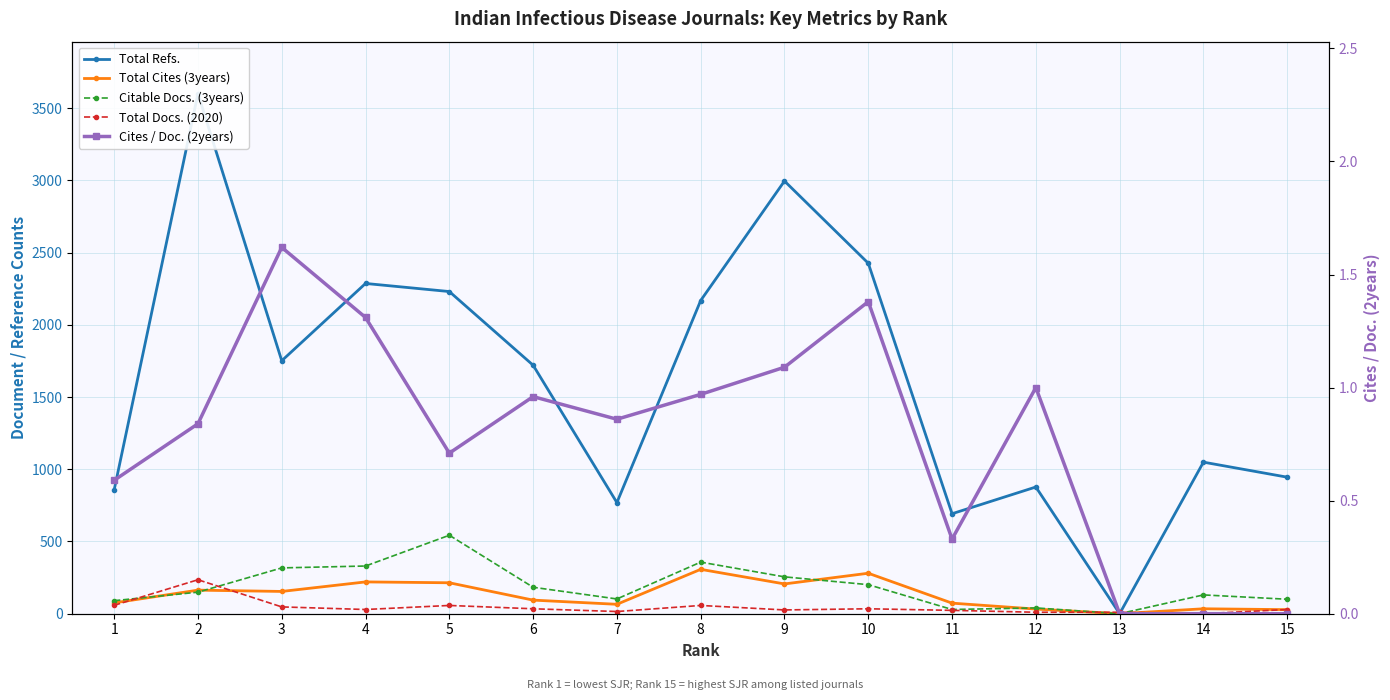

How many values in the Citable Docs. (3years) series exceed 149?

7